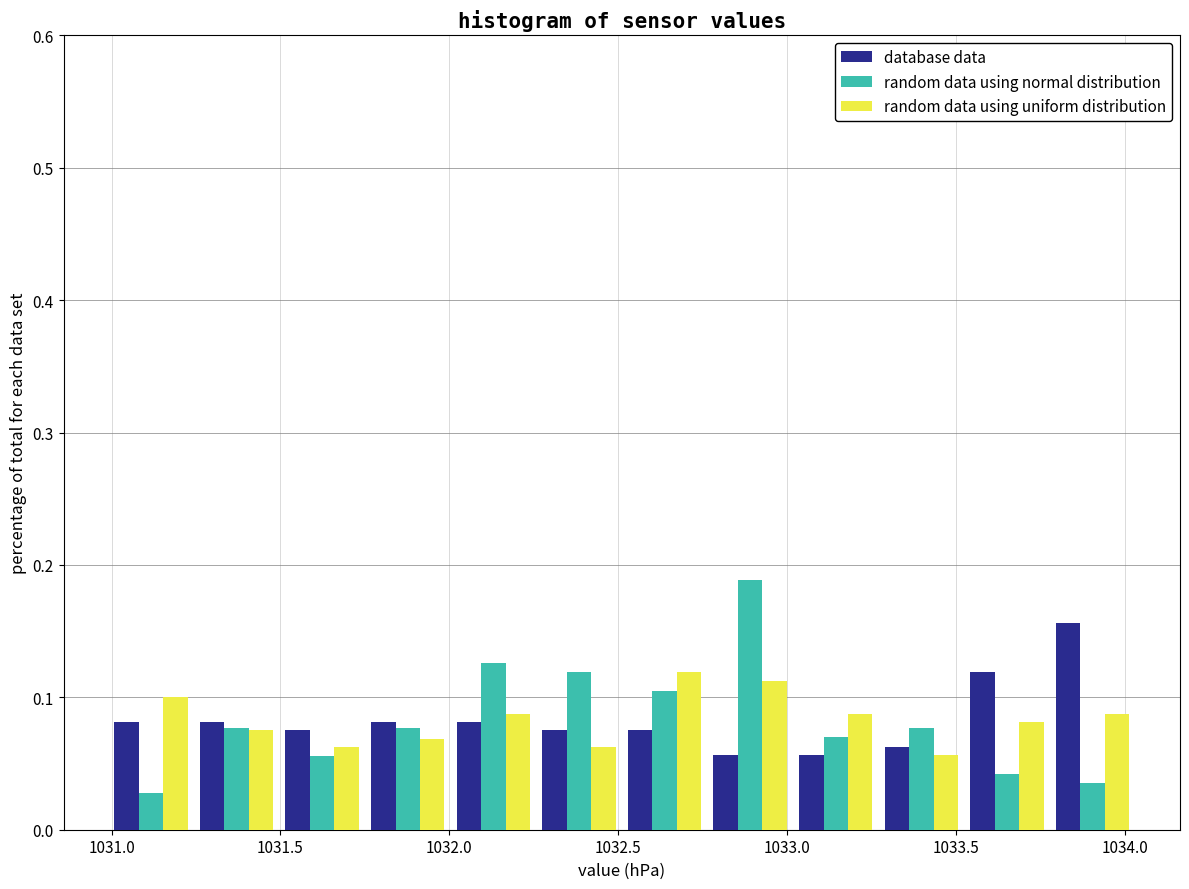

In the database data series, which range on the x-axis has the tallest bar?

1033.80 to 1034.05